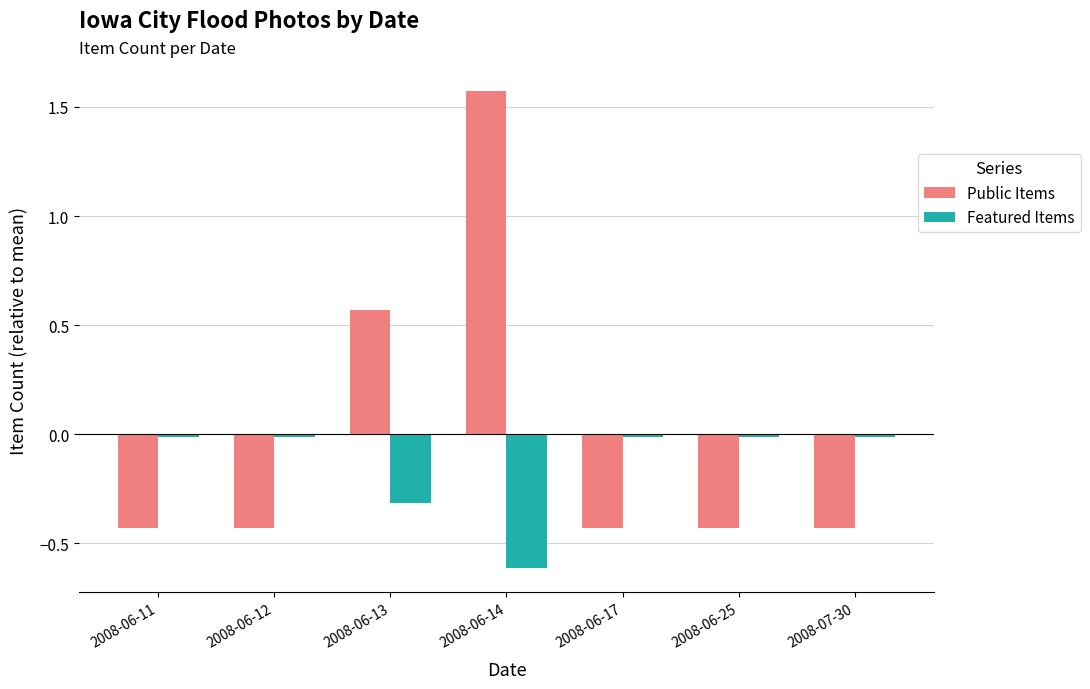

Which series has the largest total across all categories?

Public Items